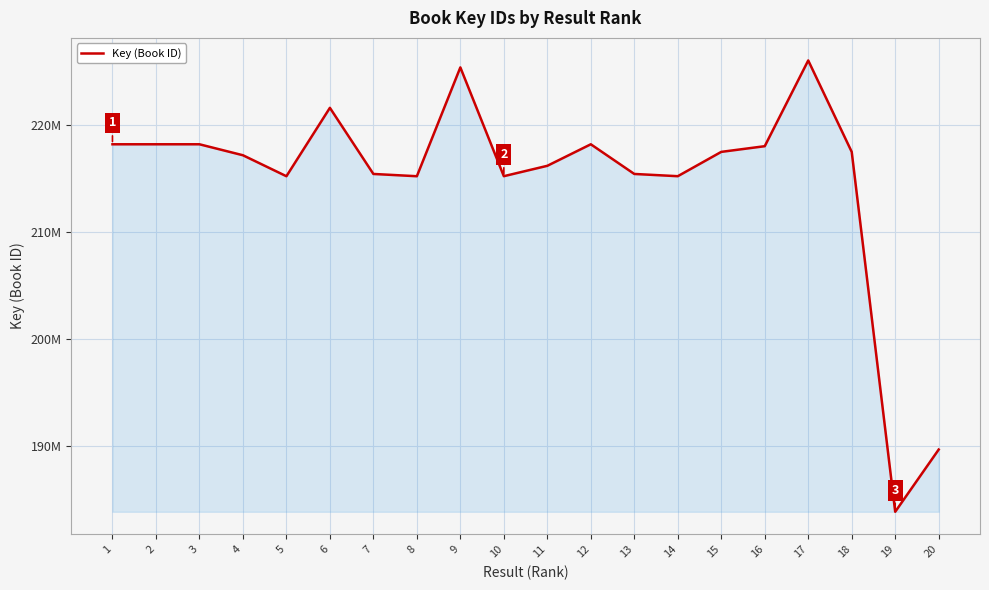

At which category does the data reach its first local peak?

3